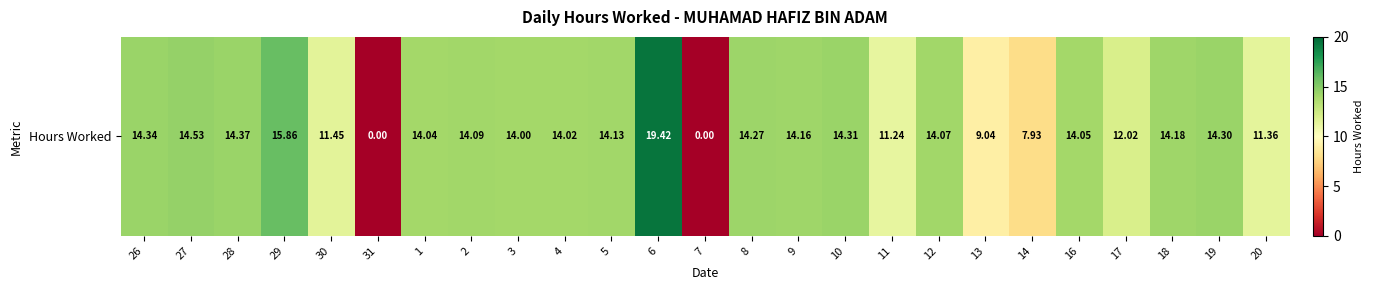

At which label does the data first exceed 14?

26